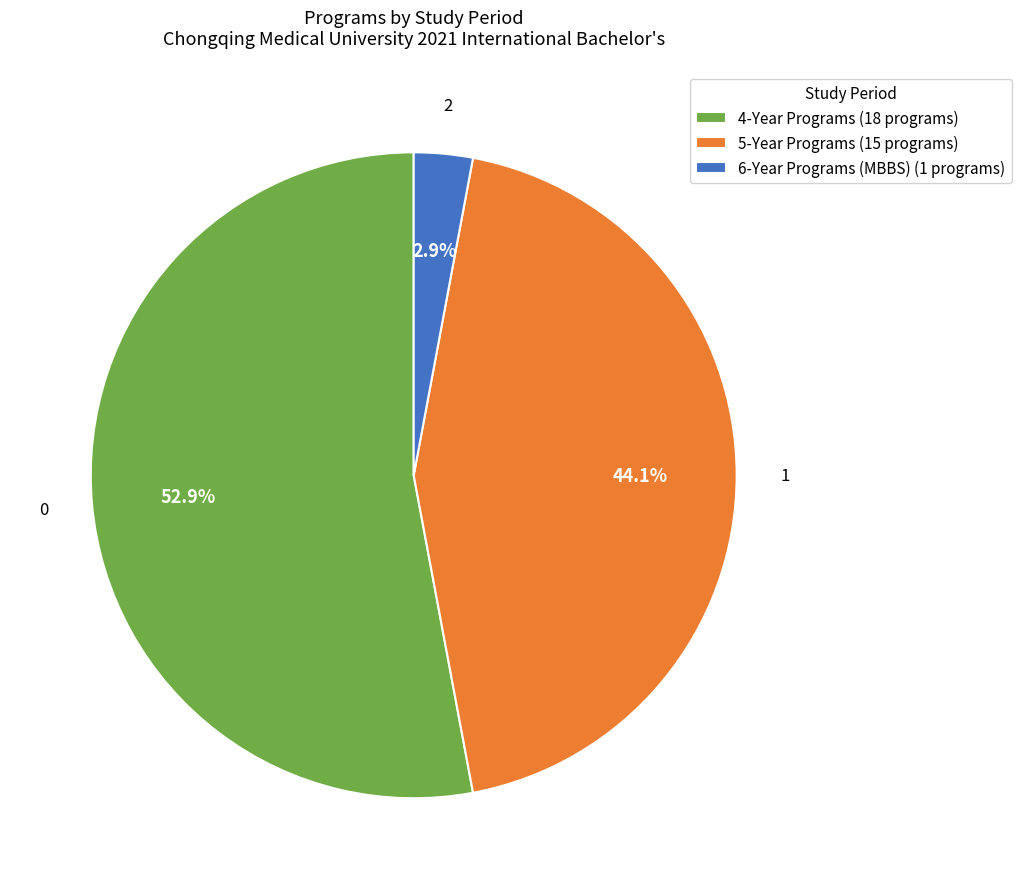

Which slice is the largest?

4-Year Programs (18 programs)